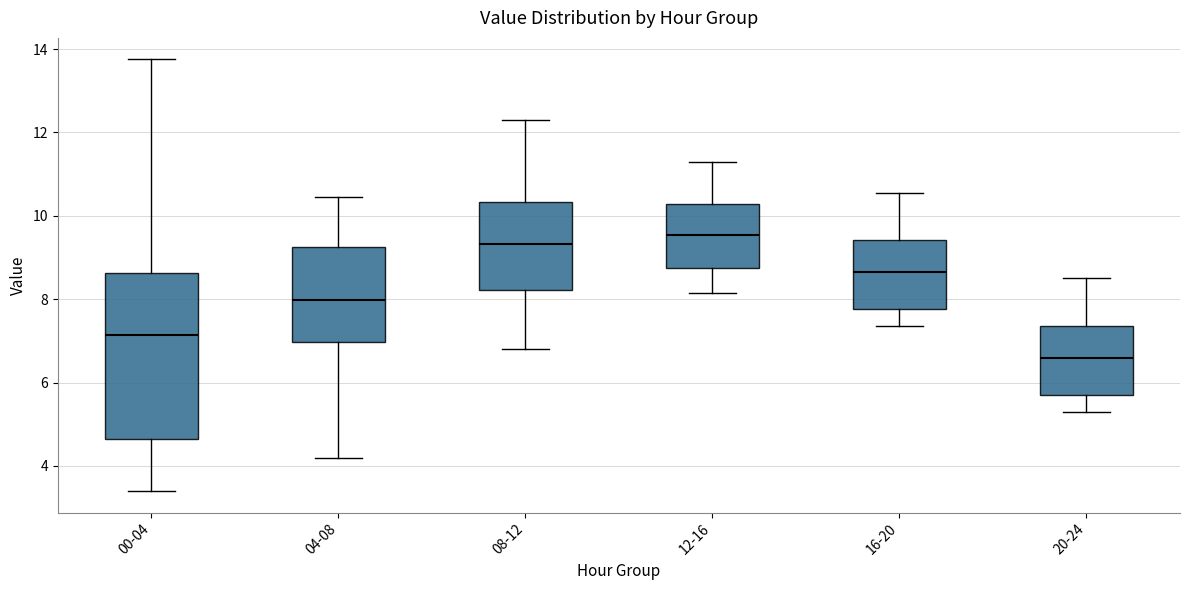

Where is the lower edge of the box for 20-24 on the y-axis? The values are not printed on the chart, so give them approximately, as read against the axis.

5.8